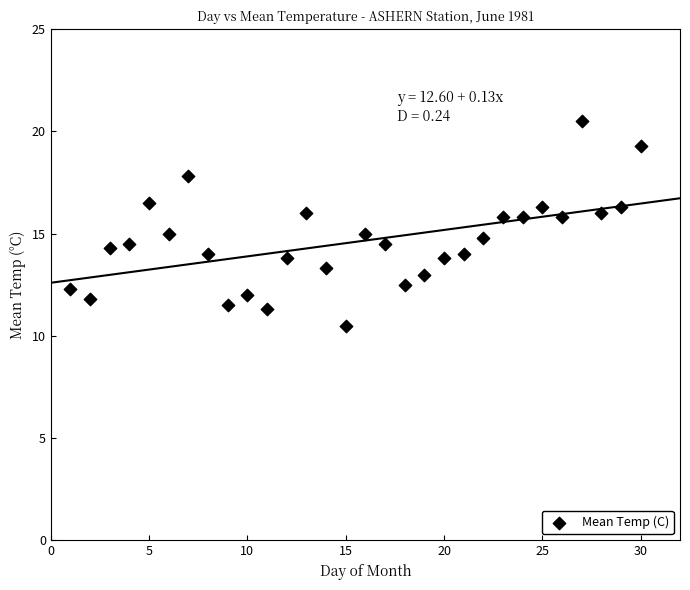

What is the range of Y values (max minus min)?

10.0